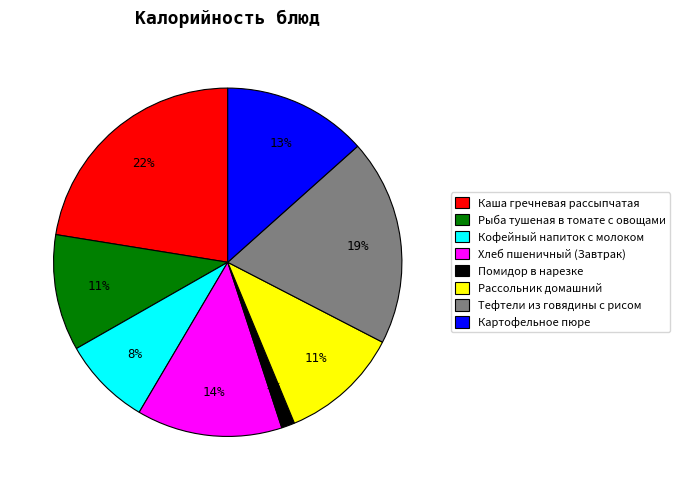

To the nearest percent, what is the combined percentage of Тефтели из говядины с рисом and Помидор в нарезке?

20%